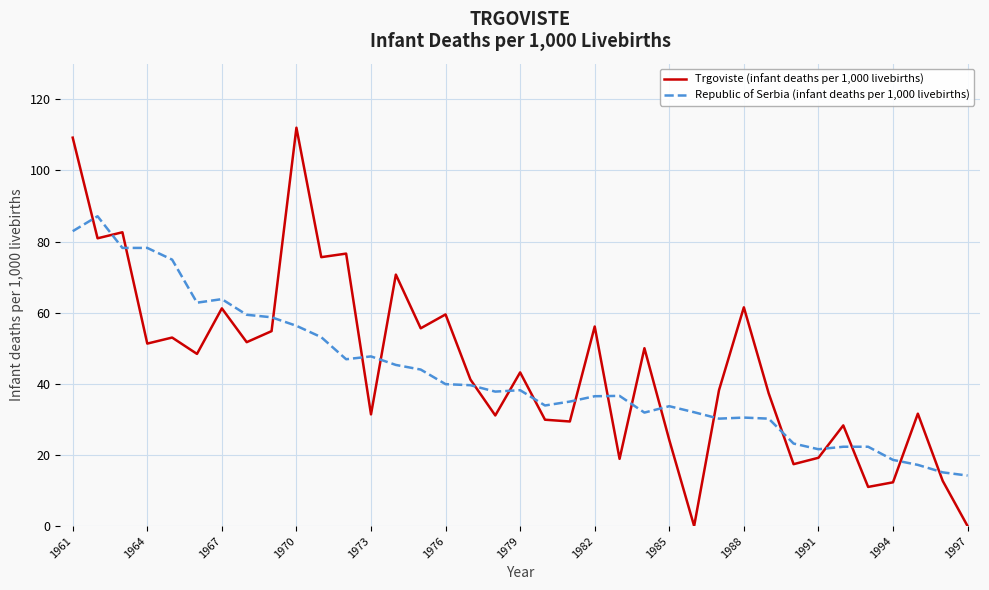

True or false: Trgoviste (infant deaths per 1,000 livebirths) and Republic of Serbia (infant deaths per 1,000 livebirths) cross at least once.

True